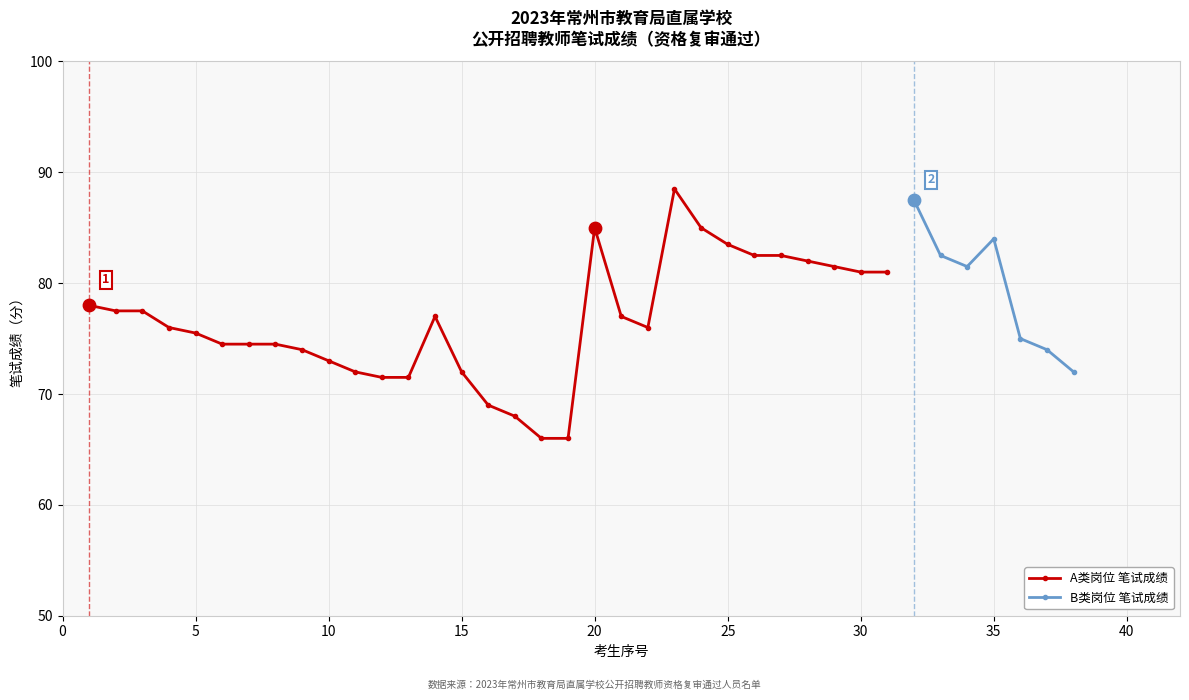

What is the maximum value for A类岗位 笔试成绩?

88.5